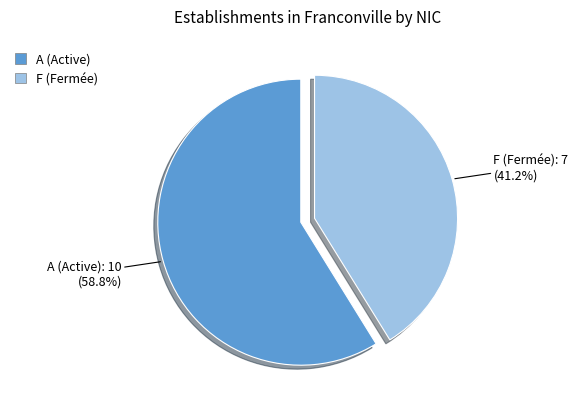

Rank the categories by value from highest to lowest.

A (Active), F (Fermée)